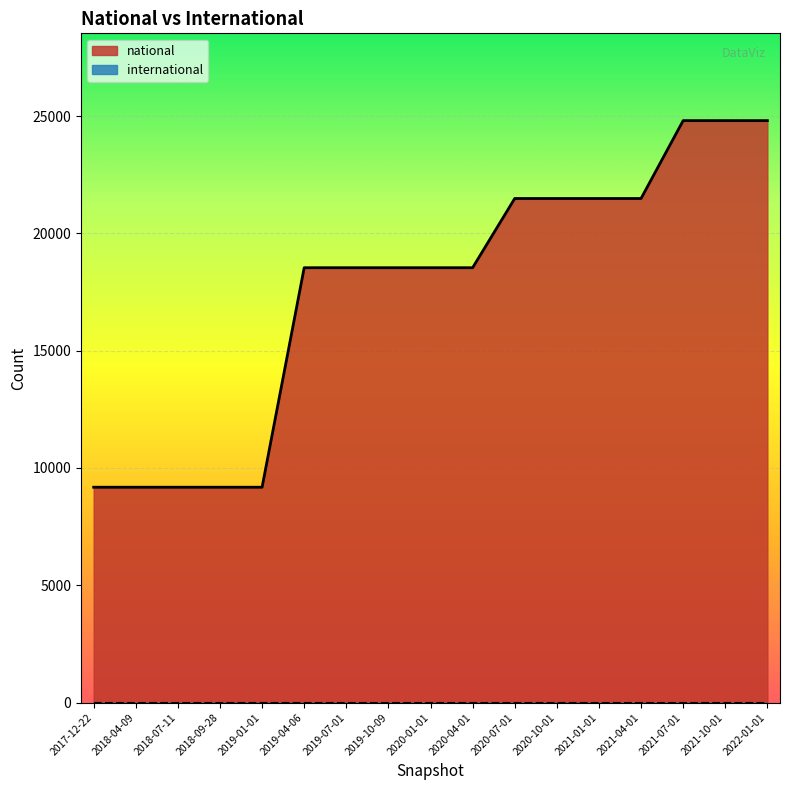

Rank the categories by value from highest to lowest.

2021-07-01, 2021-10-01, 2022-01-01, 2020-07-01, 2020-10-01, 2021-01-01, 2021-04-01, 2019-04-06, 2019-07-01, 2019-10-09, 2020-01-01, 2020-04-01, 2017-12-22, 2018-04-09, 2018-07-11, 2018-09-28, 2019-01-01